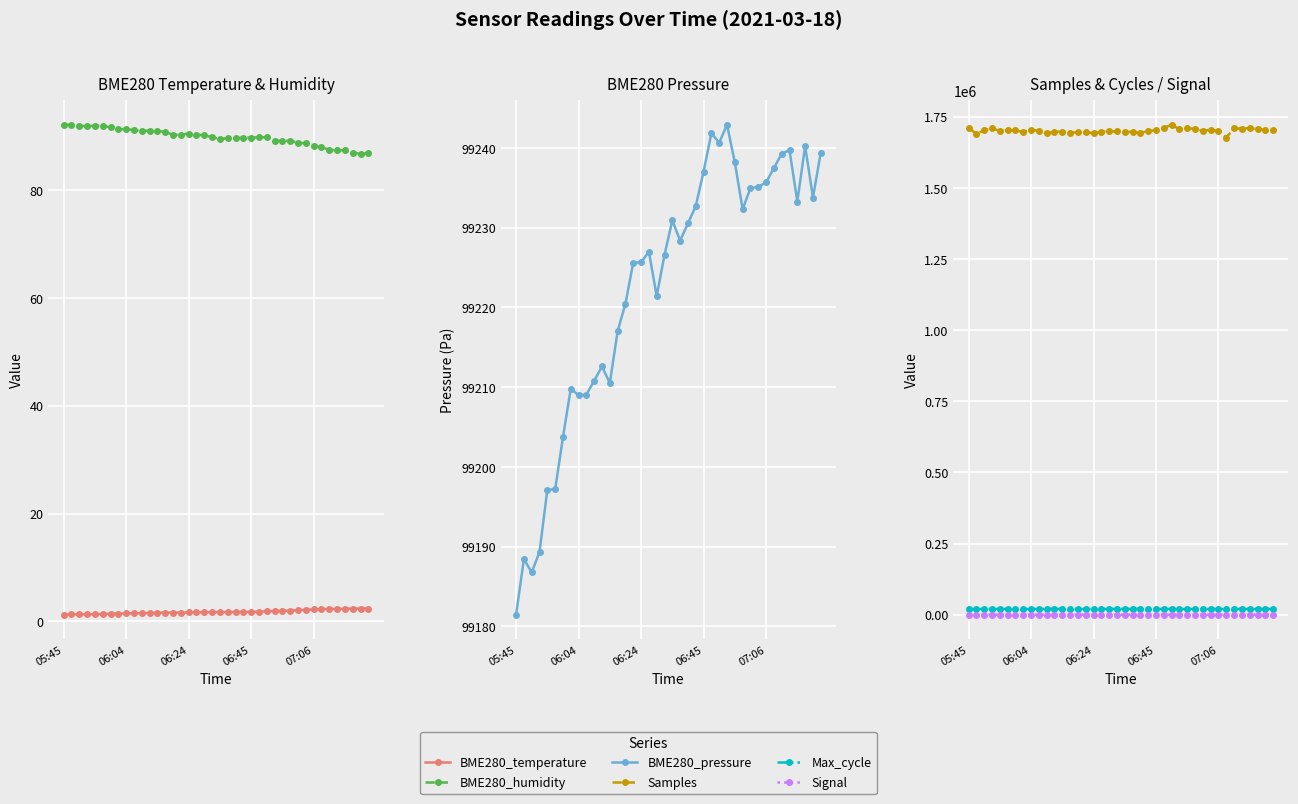

What is the total value across all series at 07:06?

1818752.4